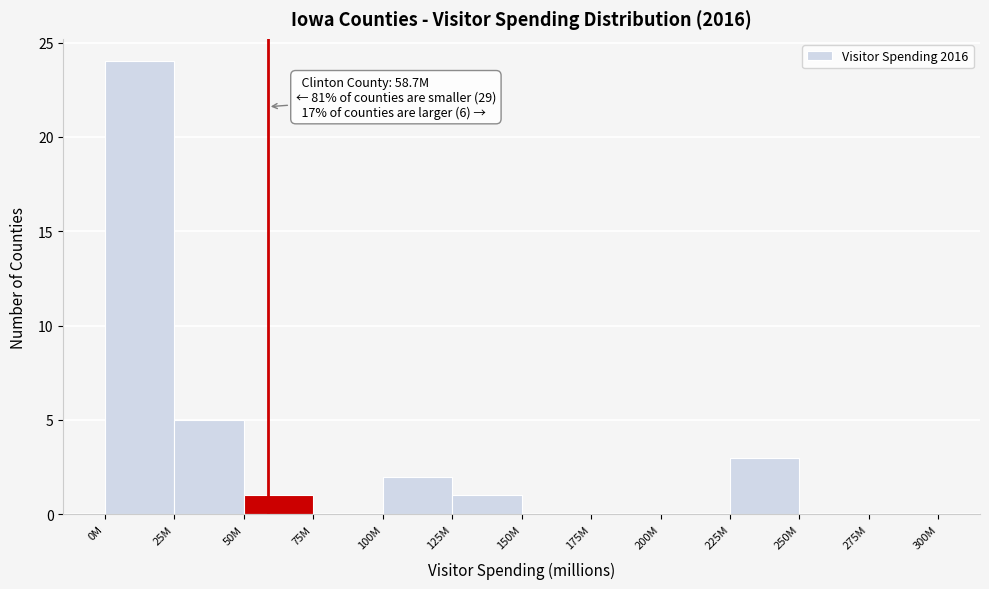

Reading left to right, list all the values displayed in this chart.

0M=24	25M=5	50M=1	75M=0	100M=2	125M=1	150M=0	175M=0	200M=0	225M=3	250M=0	275M=0